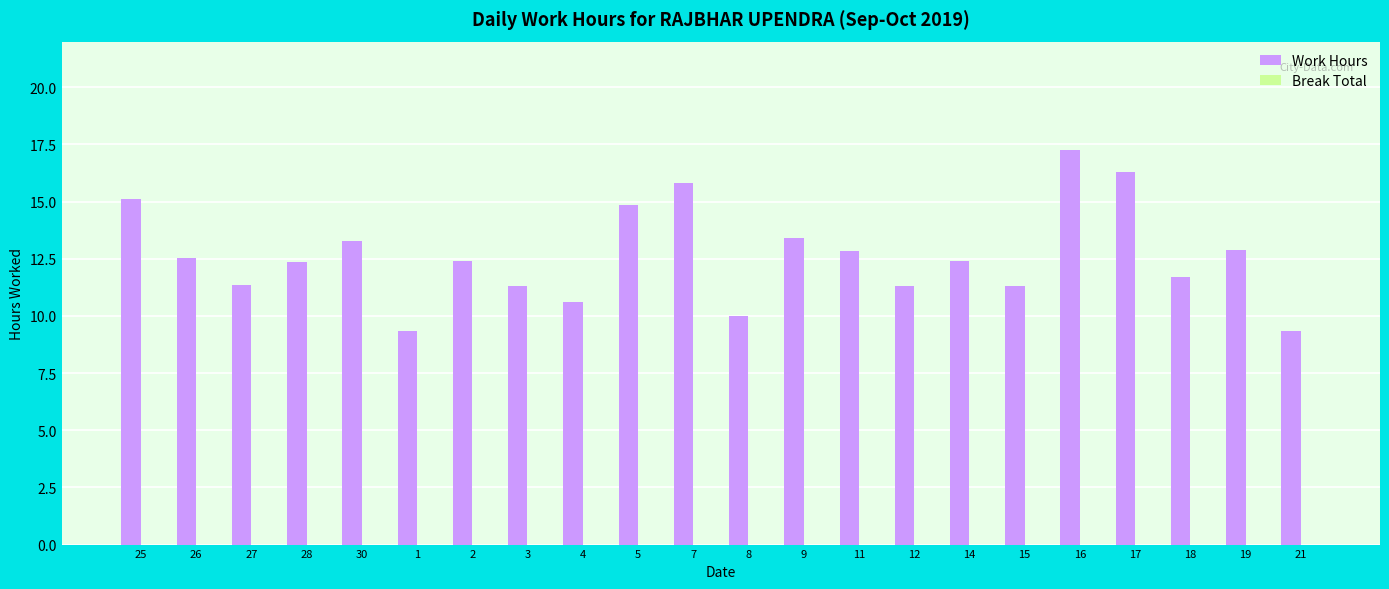

What is the ratio of the value at 9 to the value at 4?

1.3